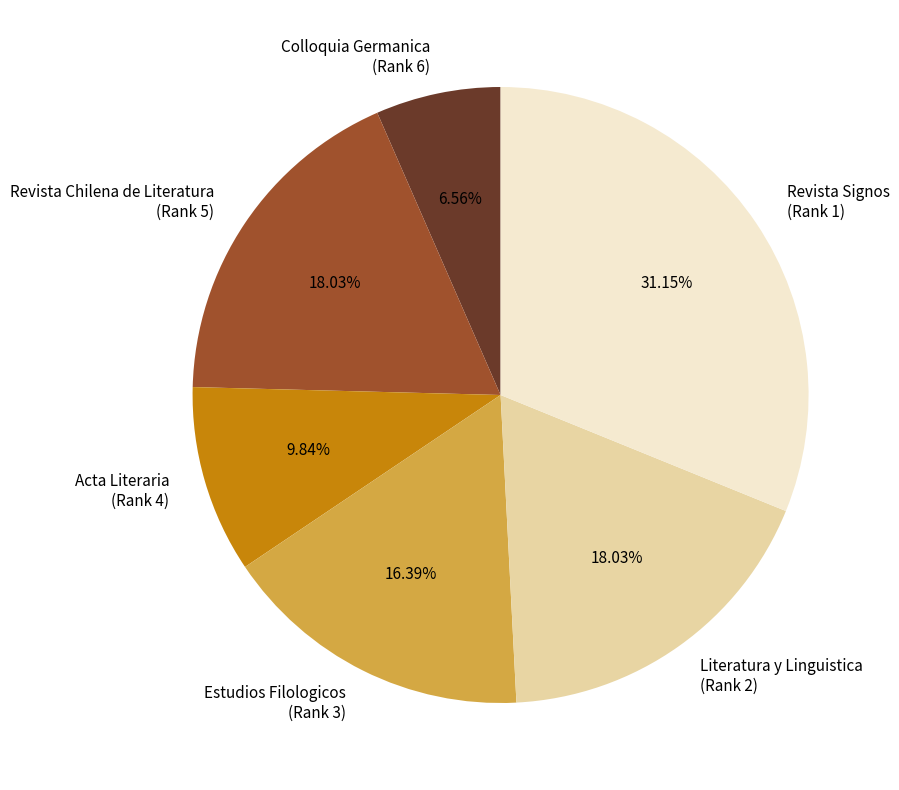

Is Acta Literaria (Rank 4) the majority of the pie?

No